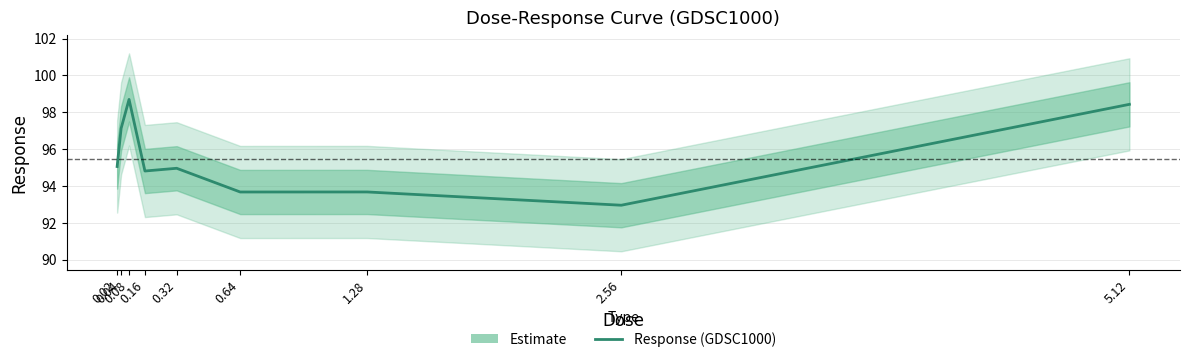

Which has a higher value, 0.04 or 0.64?

0.04